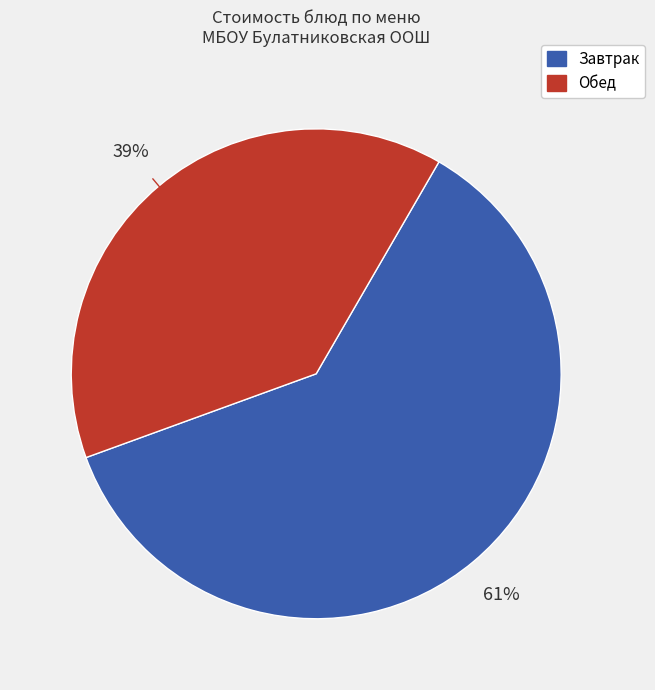

To the nearest percent, what is the difference between the largest and smallest slice percentages?

22%